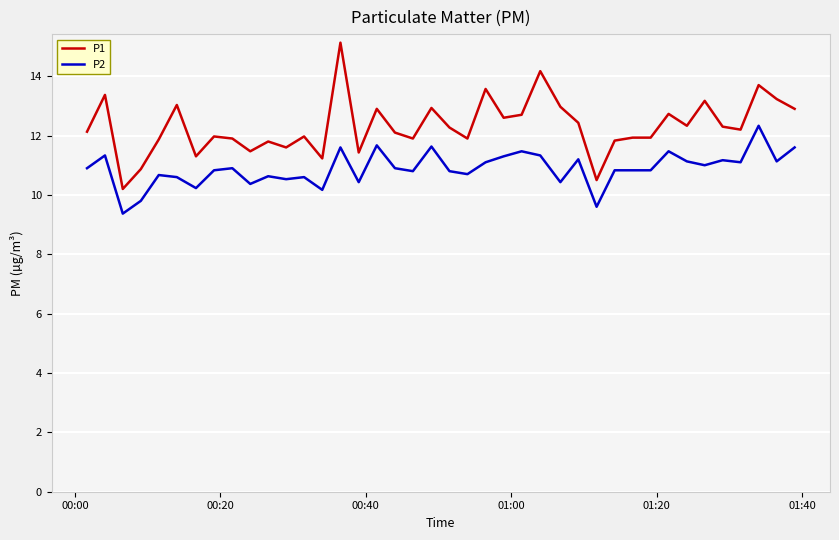

Which series has the widest spread of values?

P1